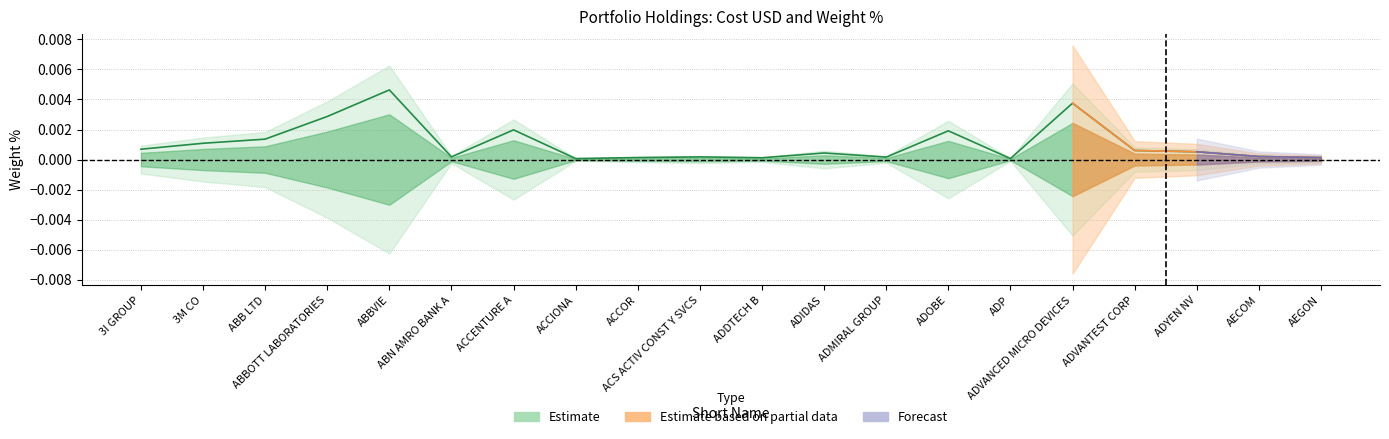

Where is the first local minimum?

ABN AMRO BANK A